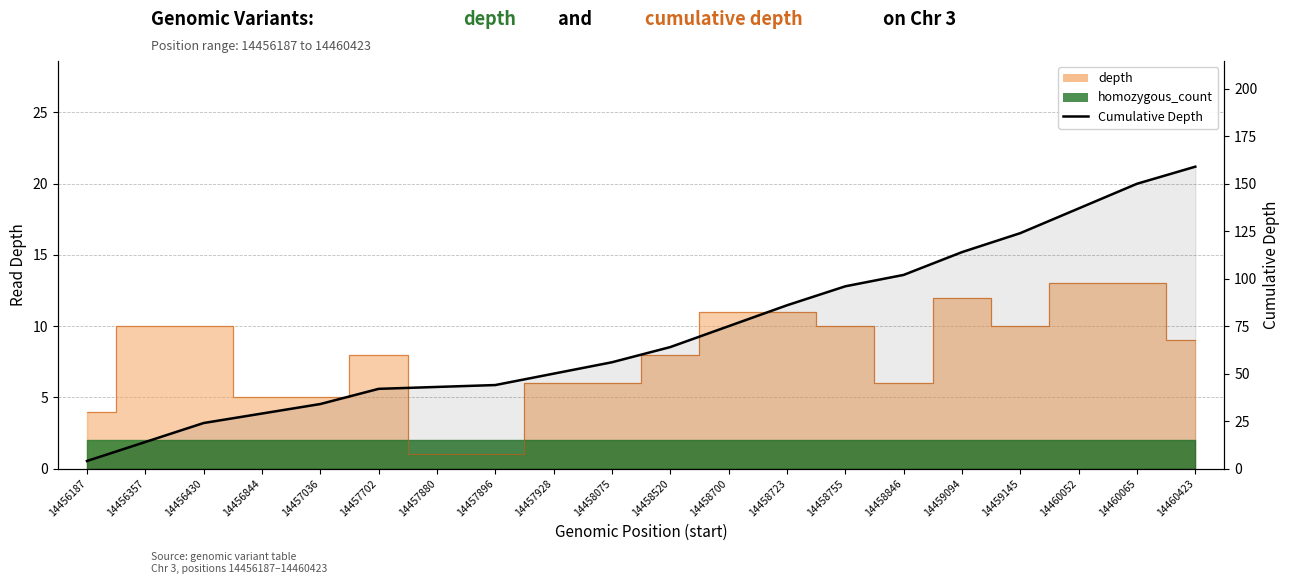

What is the difference between the maximum and minimum values?

155